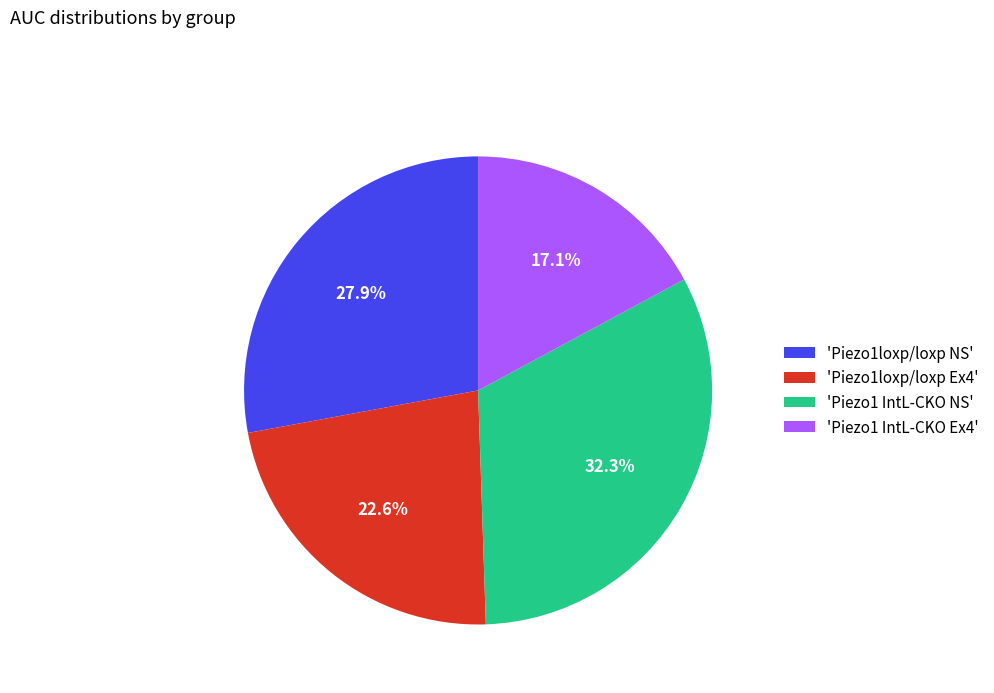

Which slice is the largest?

'Piezo1 IntL-CKO NS'